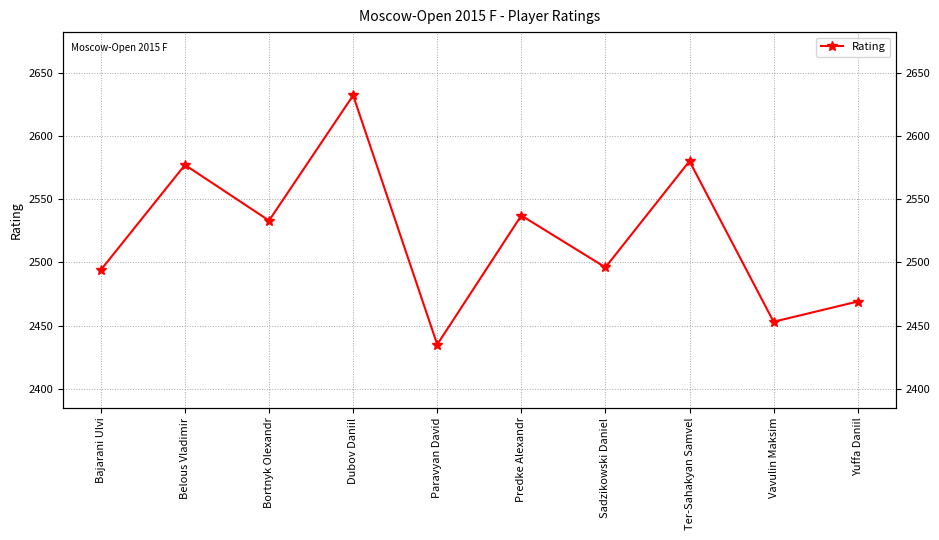

What is the change in value from Dubov Daniil to Sadzikowski Daniel?

-136